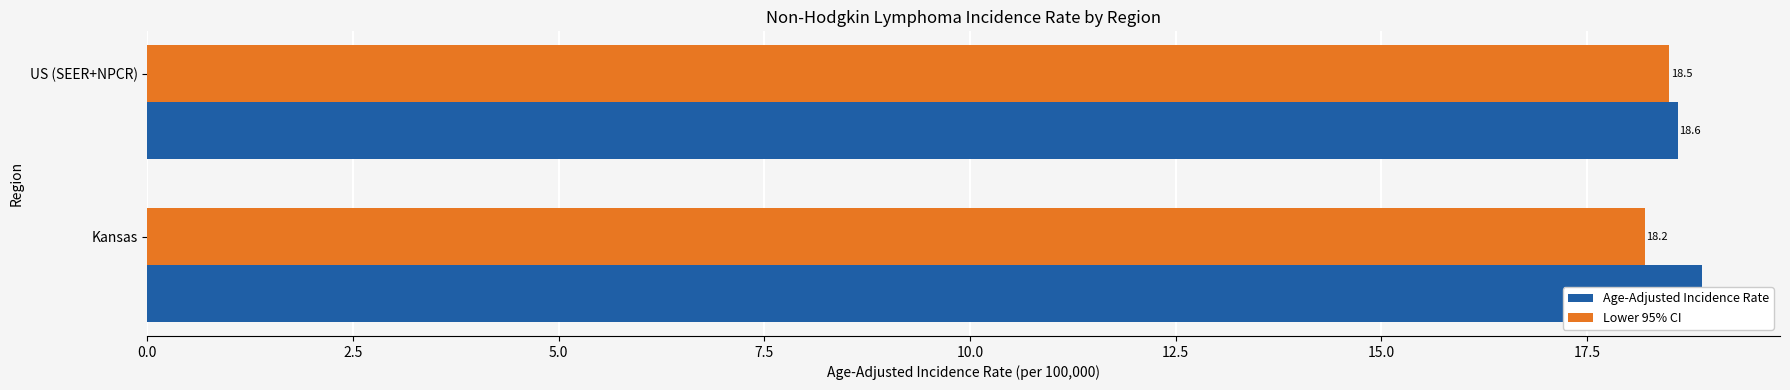

What is the lowest value of the Lower 95% CI series?

18.2